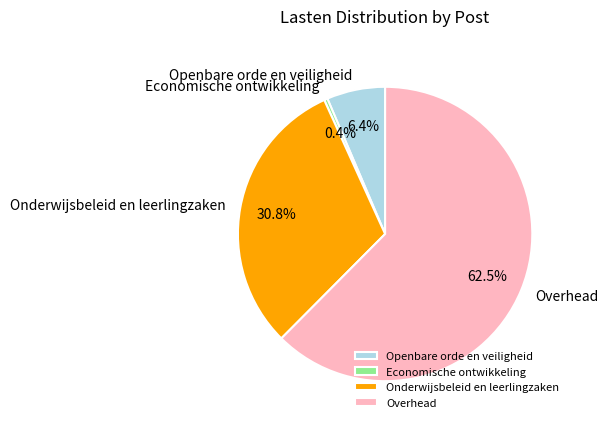

What is the largest slice in the pie chart?

Overhead